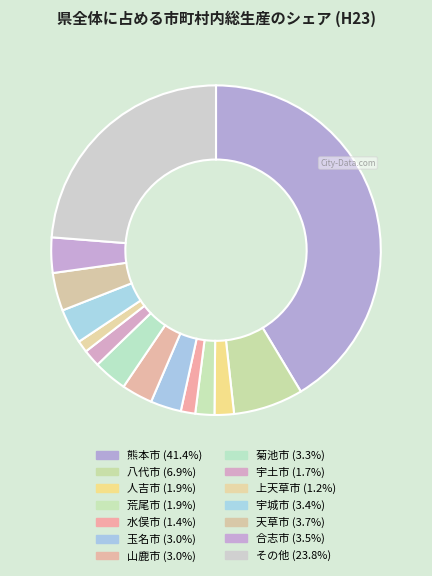

How many segments does this pie chart have?

14